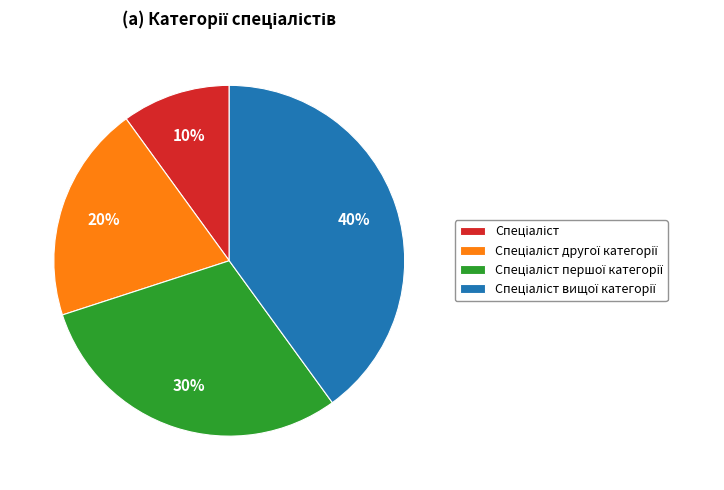

Count the number of slices in the pie.

4